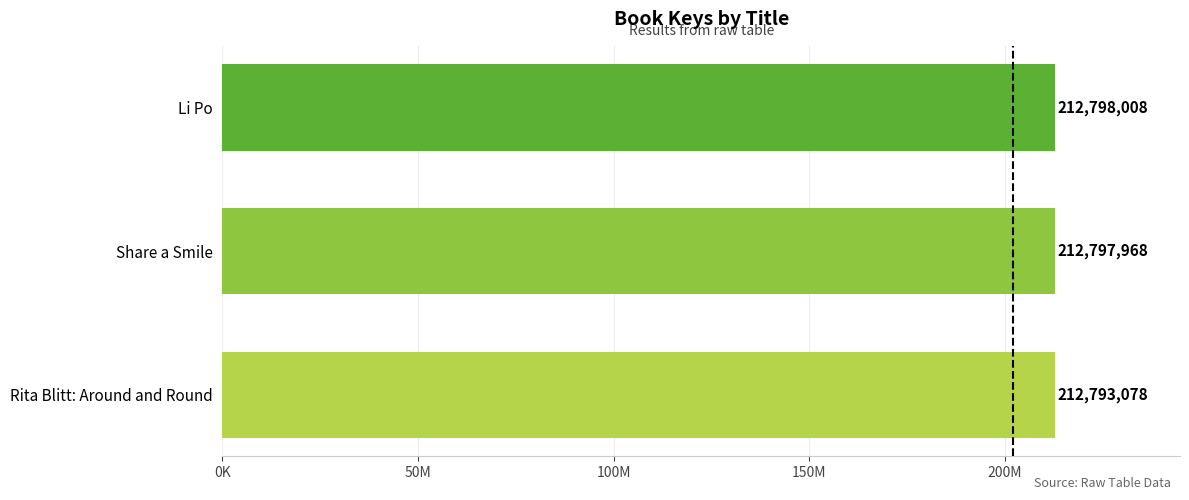

Are the bars horizontal?

Yes